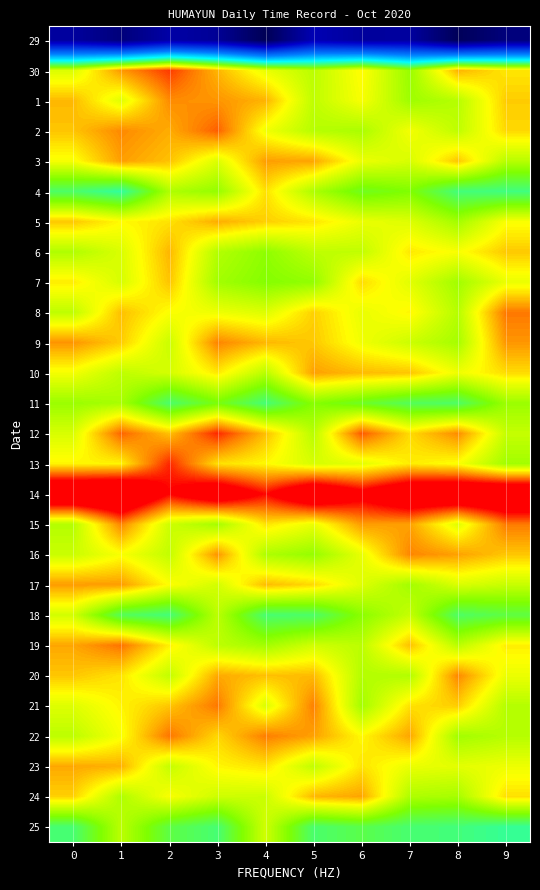

What is the total value across all series at 1?

336.2